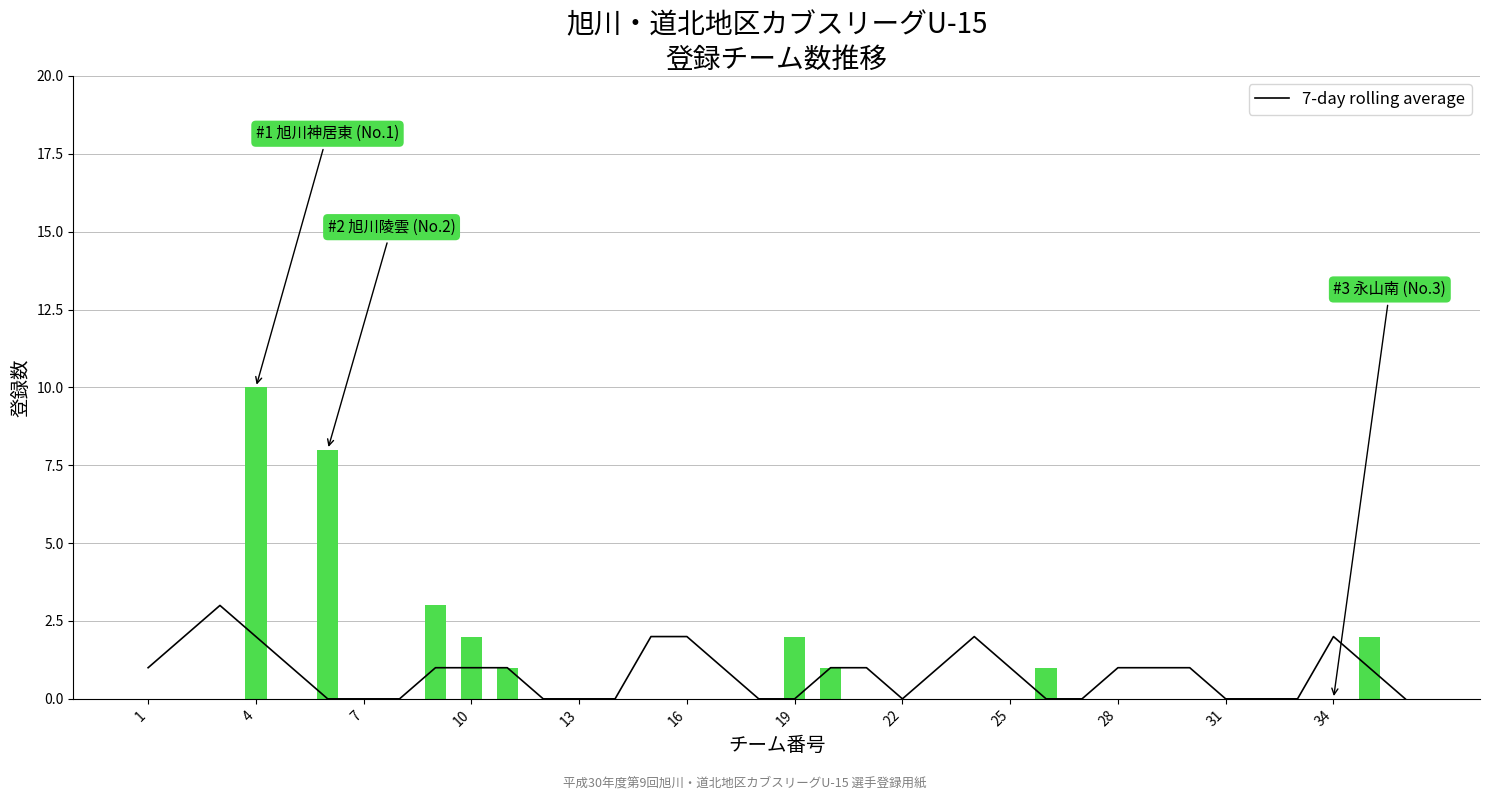

The 7-day rolling average series shows 0 at 22. True or false?

True